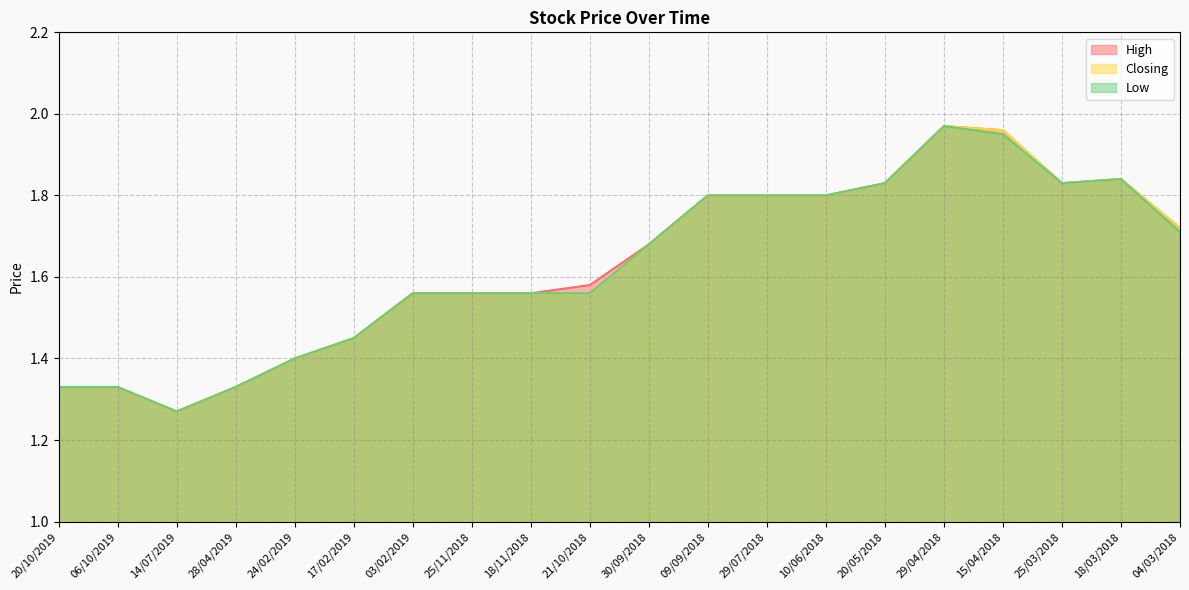

At which category does the chart reach its peak across all series?

29/04/2018